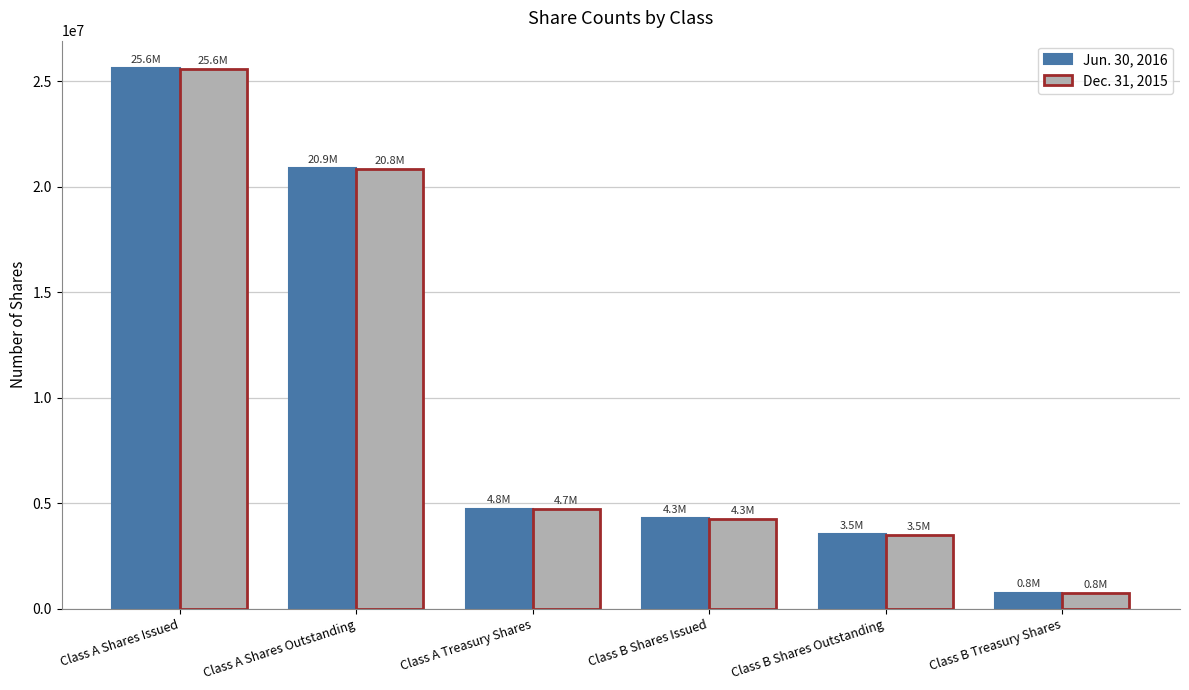

The Dec. 31, 2015 series shows 7017909 at Class A Treasury Shares. True or false?

False